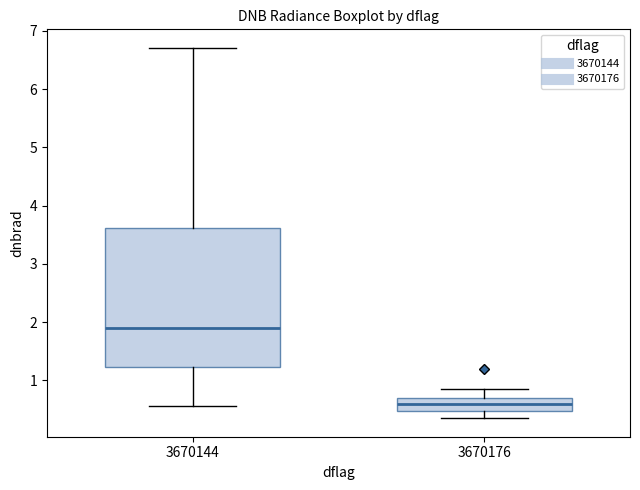

Reading left to right, read every box against the y-axis: the position of its median line, the range the box covers, and the ends of its whiskers. The values are not printed on the chart, so give them approximately, as read against the axis.

3670144: median 1.9, box 1.2 to 3.6, whiskers 0.6 to 6.7
3670176: median 0.6, box 0.5 to 0.7, whiskers 0.4 to 0.9